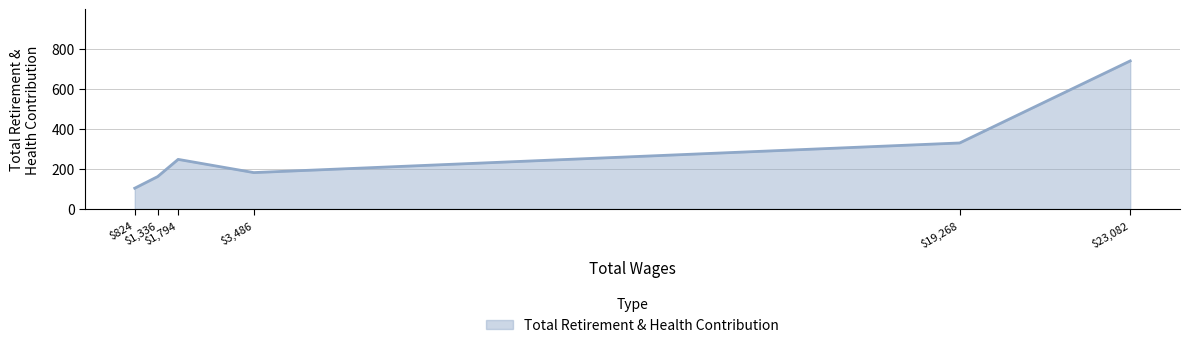

What is the average value?

294